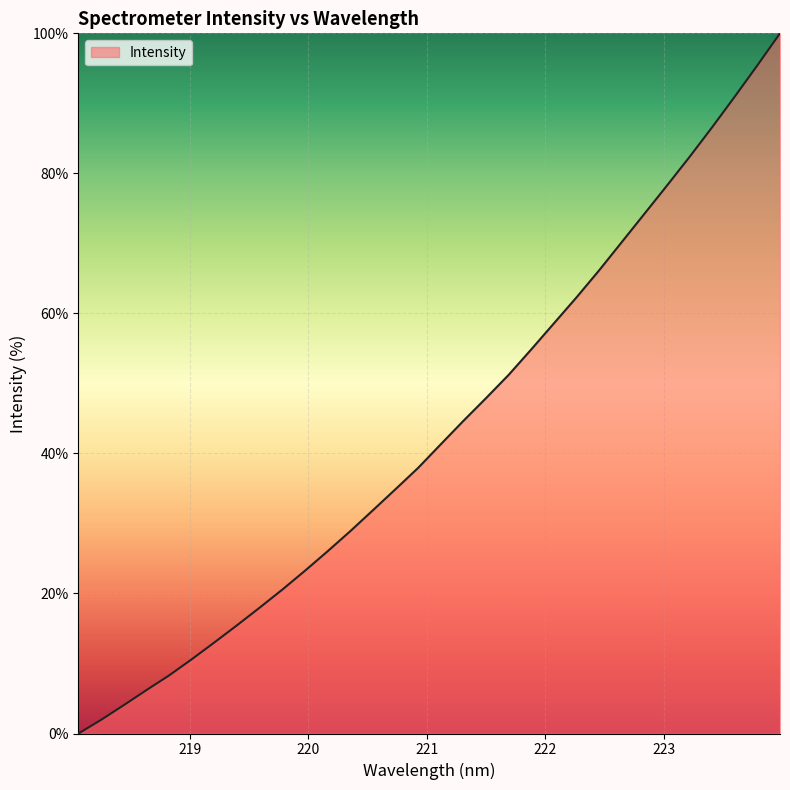

What is the difference between the maximum and minimum values?

100.0